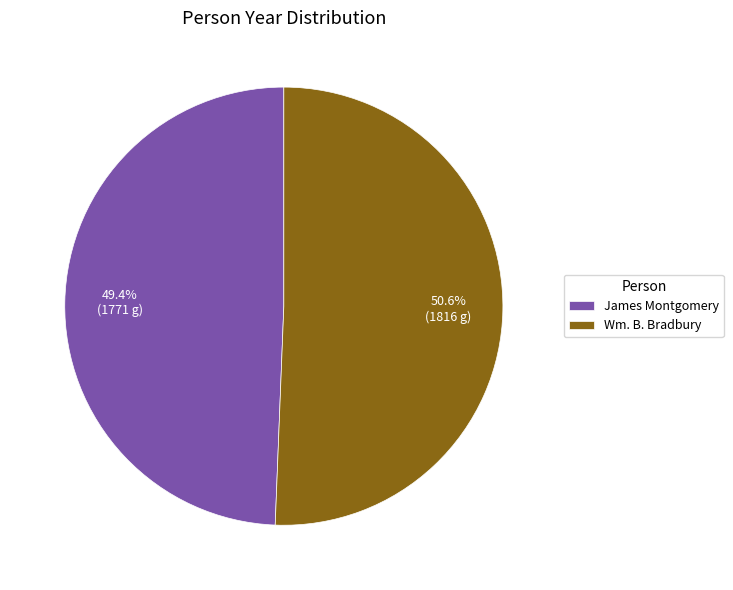

Is it true that Wm. B. Bradbury is 51% of the pie?

True